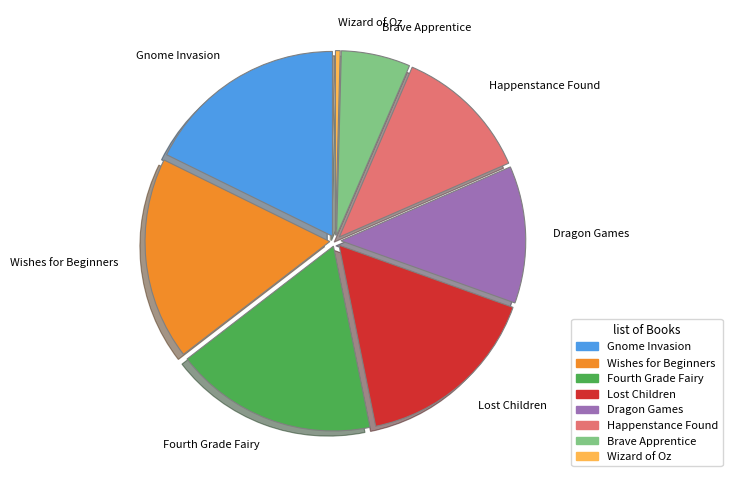

The Dragon Games slice represents 1% of the pie. True or false?

False